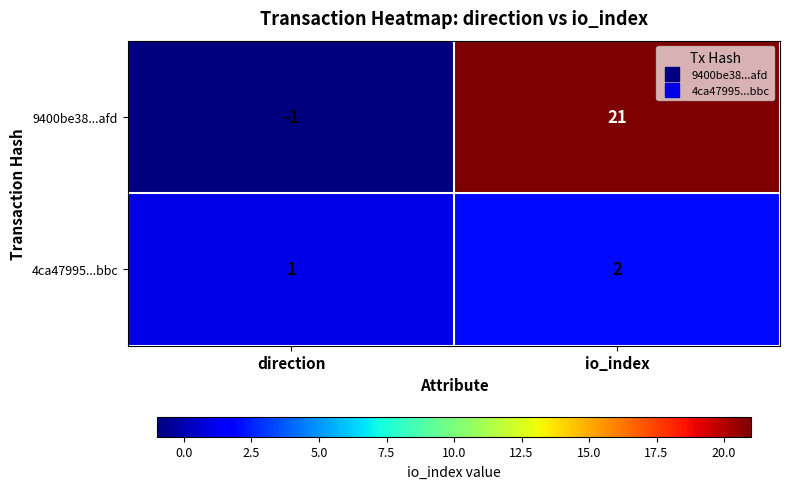

At which label is 4ca47995...bbc closest to 1?

direction